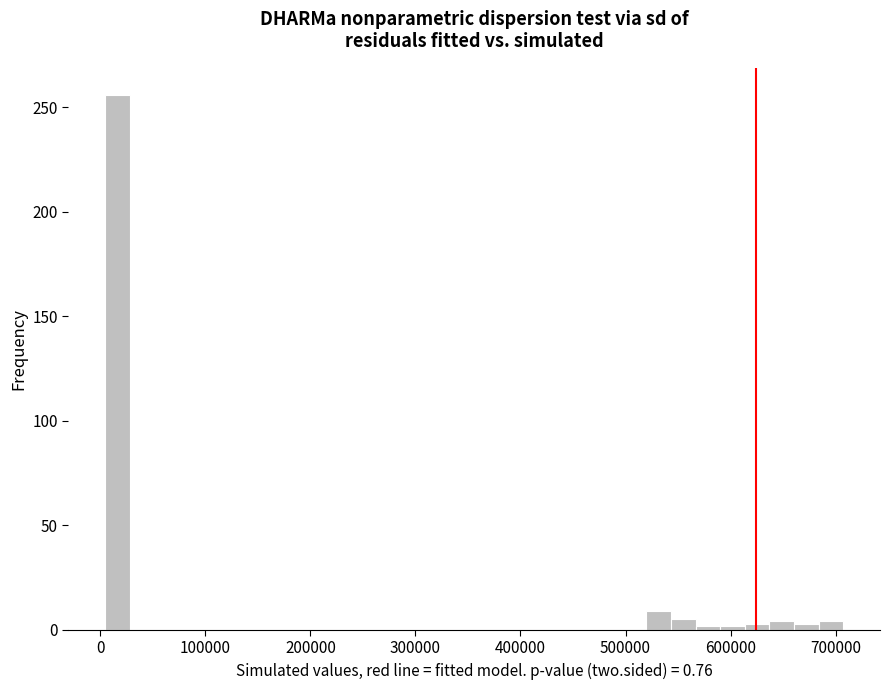

Read against the x-axis, roughly where is the centre of the tallest bar?

20000